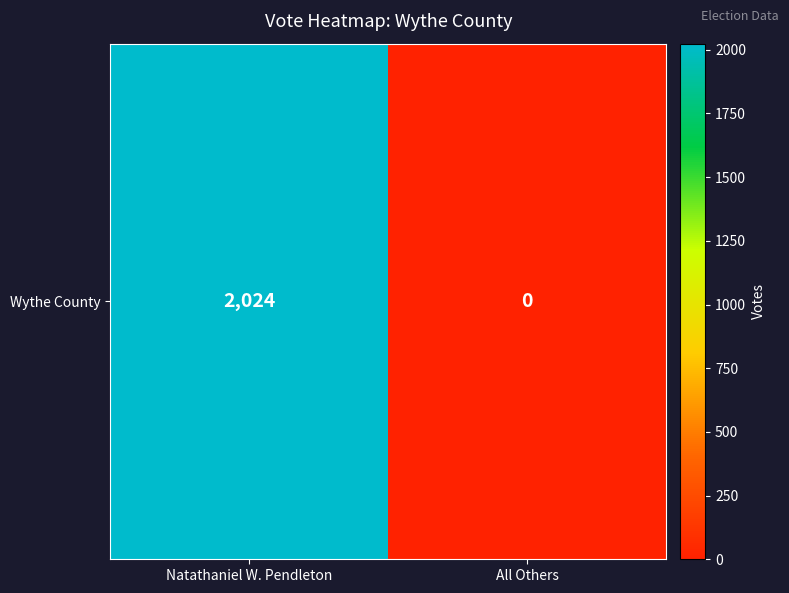

How many values are above zero?

1